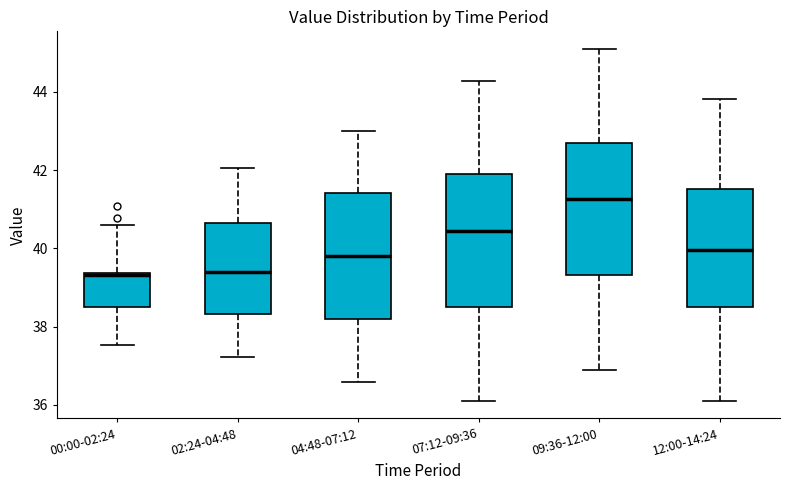

Where does the lower whisker of the box for 09:36-12:00 end on the y-axis? The values are not printed on the chart, so give them approximately, as read against the axis.

37.0